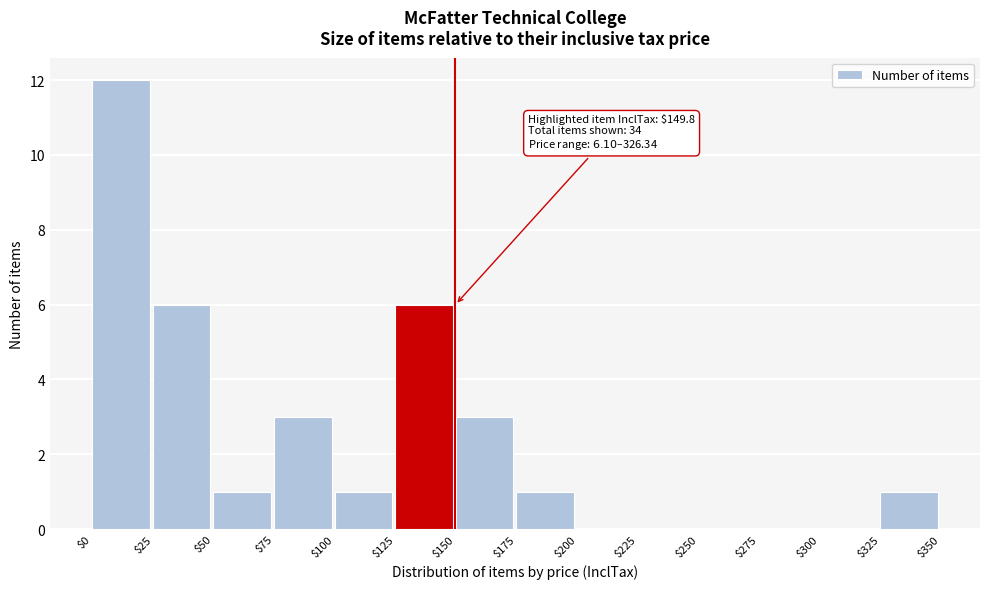

Which range on the x-axis has the tallest bar?

$0 to $25